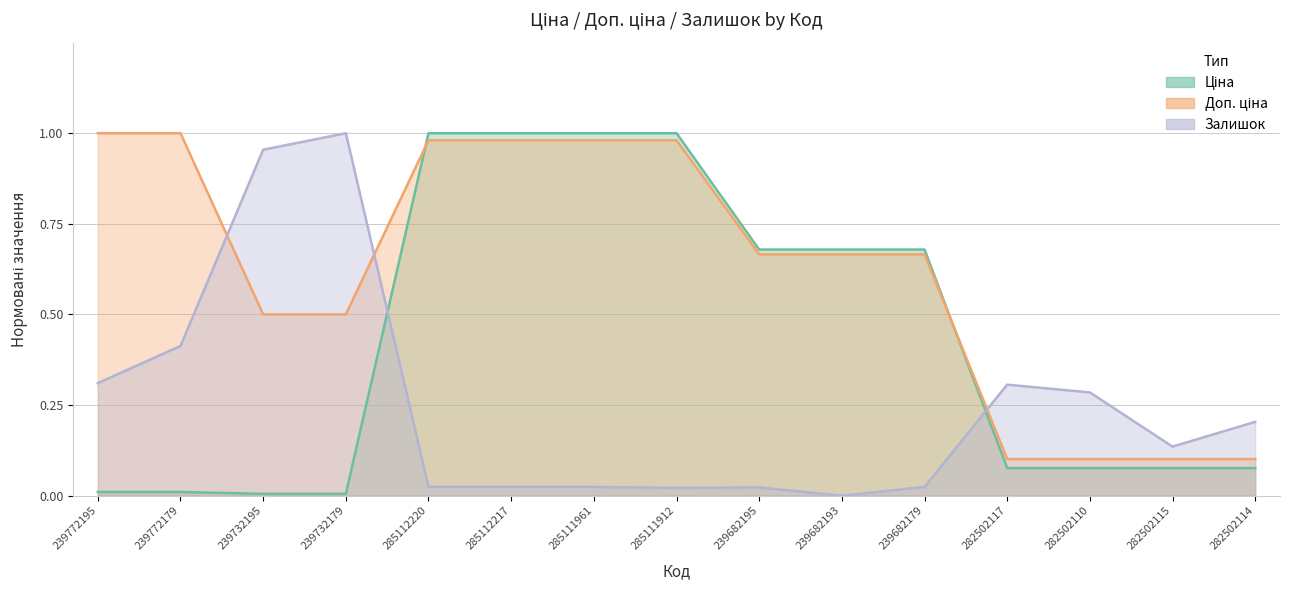

Does the chart have visible grid lines?

Yes